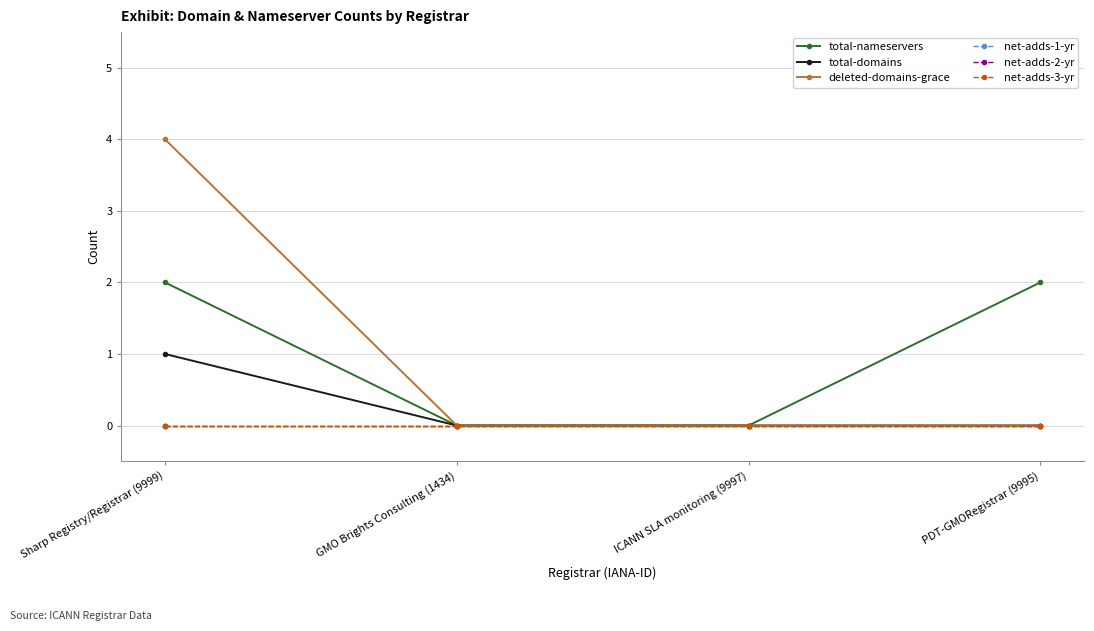

Reading right to left, list all the values displayed in this chart.

total-nameservers: 2	0	0	2
total-domains: 0	0	0	1
deleted-domains-grace: 0	0	0	4
net-adds-1-yr: 0	0	0	0
net-adds-2-yr: 0	0	0	0
net-adds-3-yr: 0	0	0	0